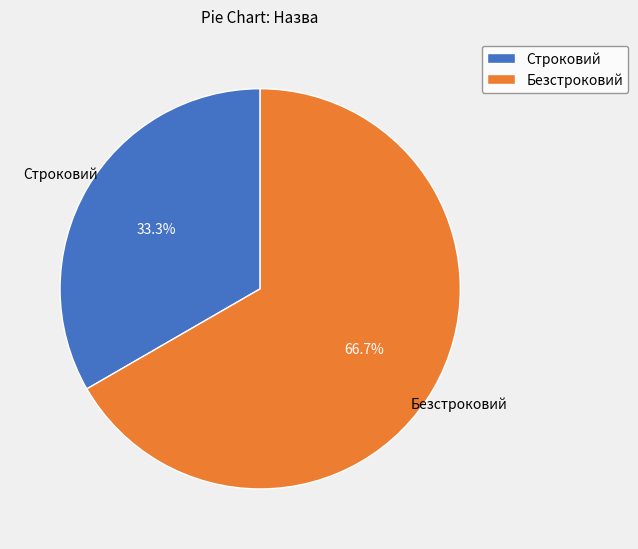

How much of the chart is everything except Строковий?

66.7%